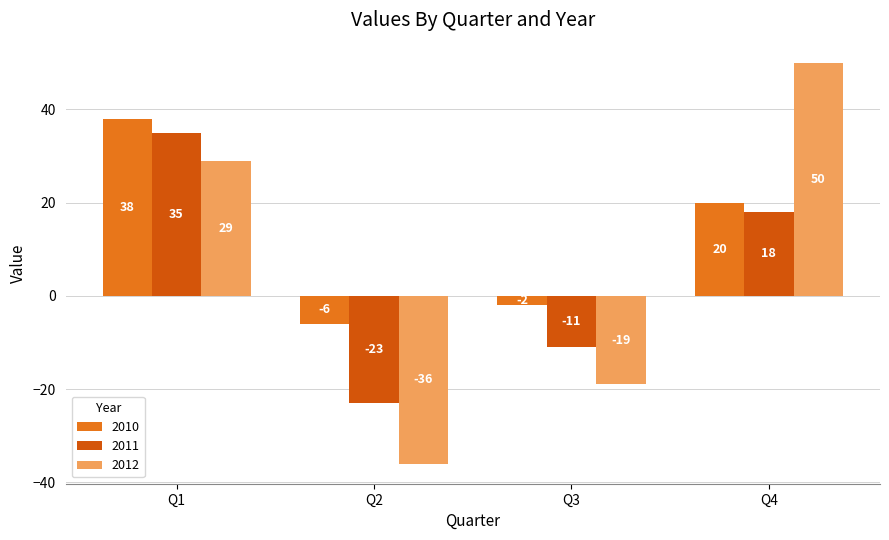

What is the spread (max minus min) of values at Q1?

9